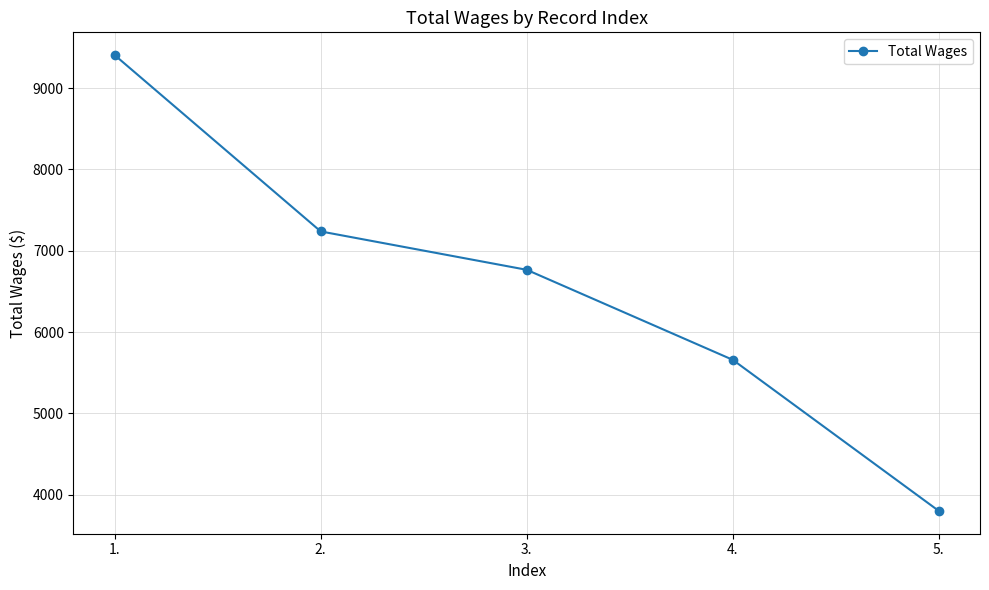

Is this an area chart (filled region under the line)?

No